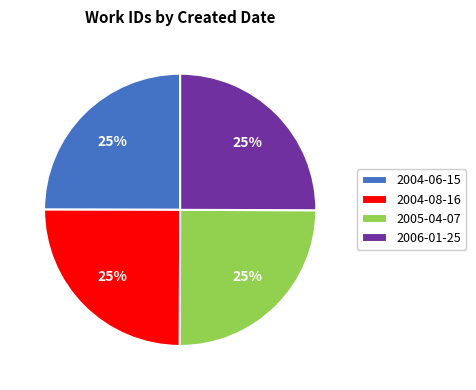

Does 2004-06-15 account for over 50% of the chart?

No